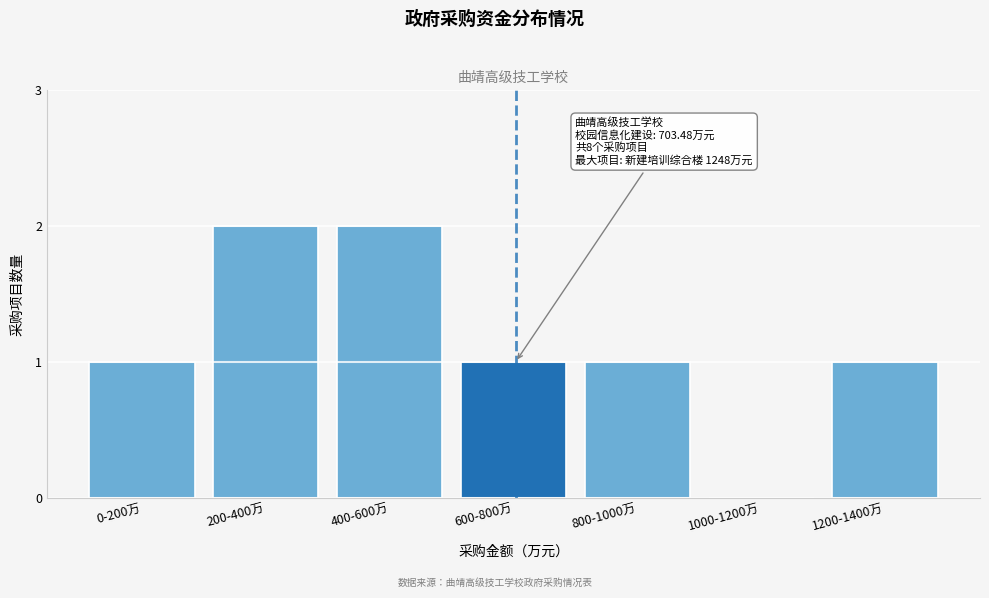

Reading left to right, transcribe all the data shown in this chart.

0-200万=1	200-400万=2	400-600万=2	600-800万=1	800-1000万=1	1000-1200万=0	1200-1400万=1